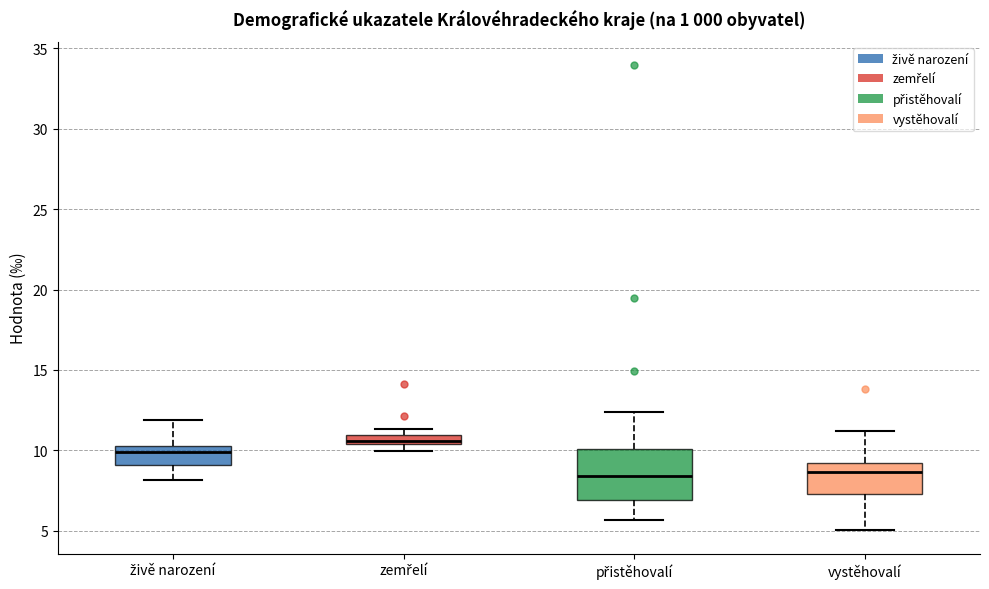

Where is the lower edge of the box for zemřelí on the y-axis? The values are not printed on the chart, so give them approximately, as read against the axis.

10.5